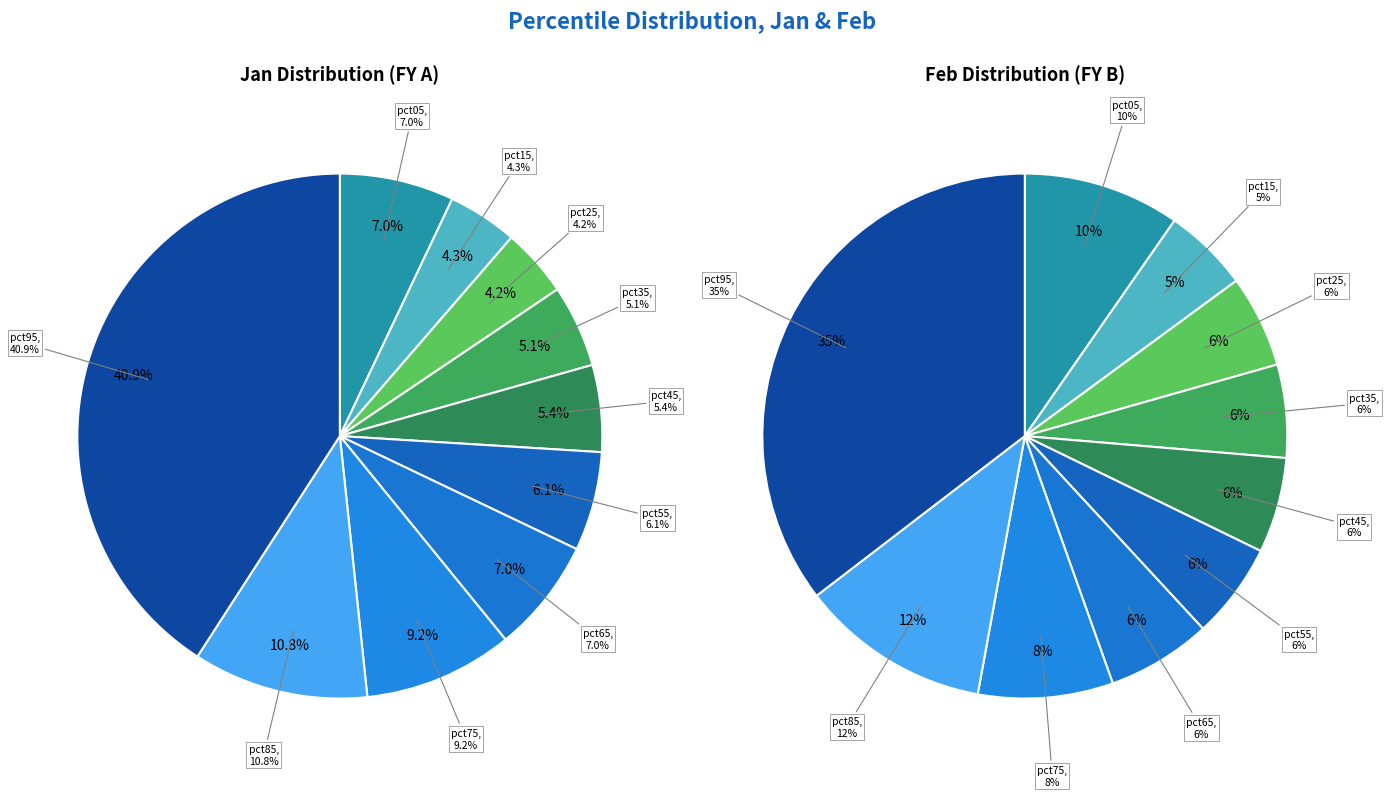

Which category has the biggest portion of the pie?

pct95